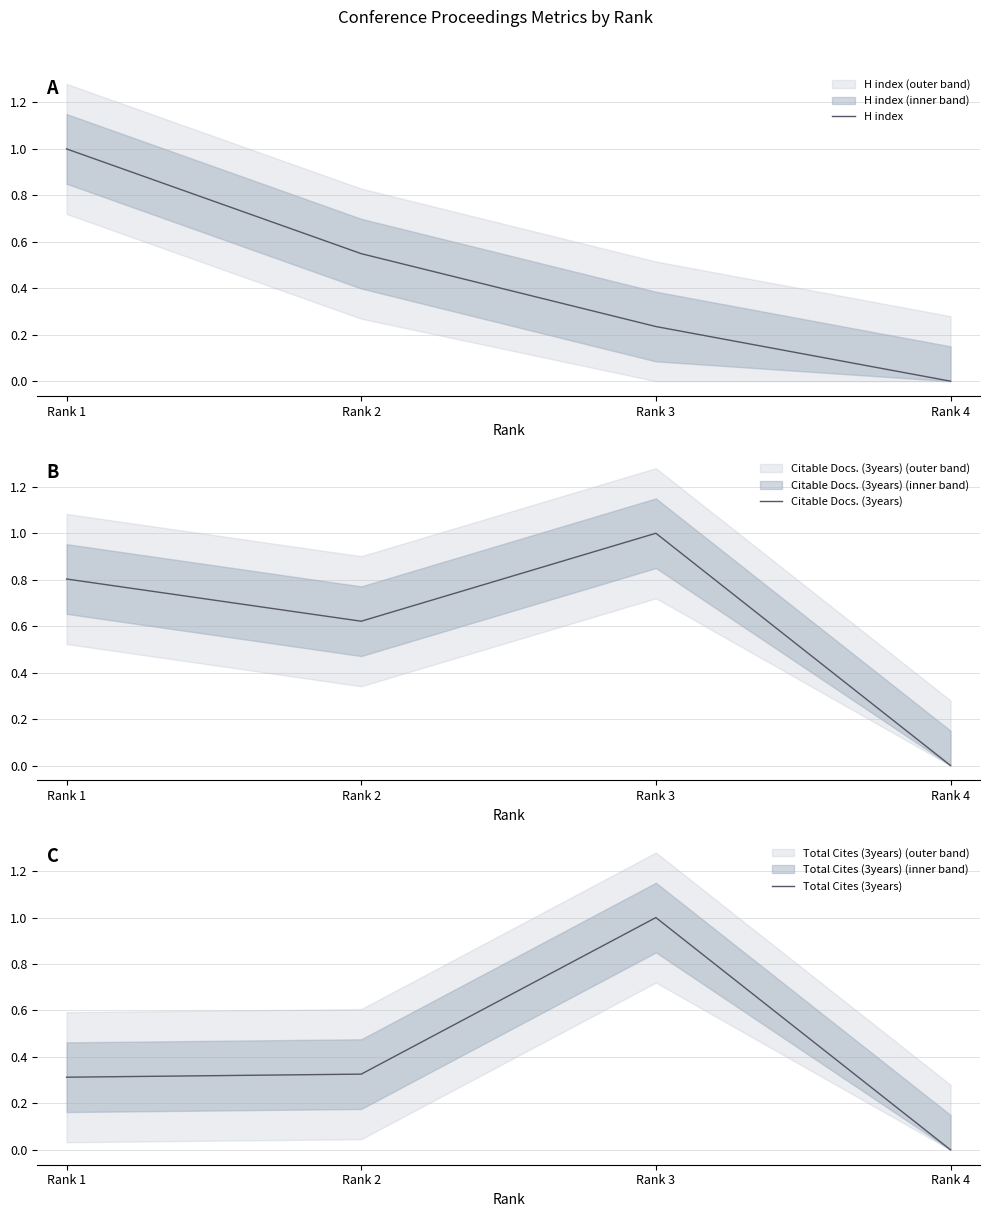

True or false: Total Cites (3years) and Citable Docs. (3years) cross at least once.

False